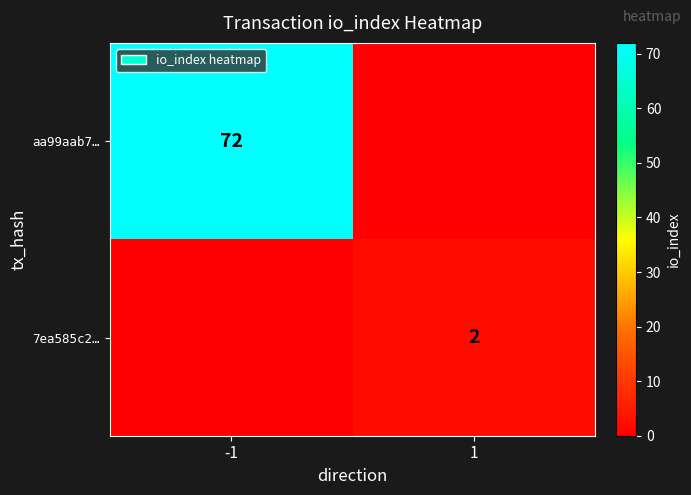

True or false: aa99aab7… has a value of 72 at -1.

True